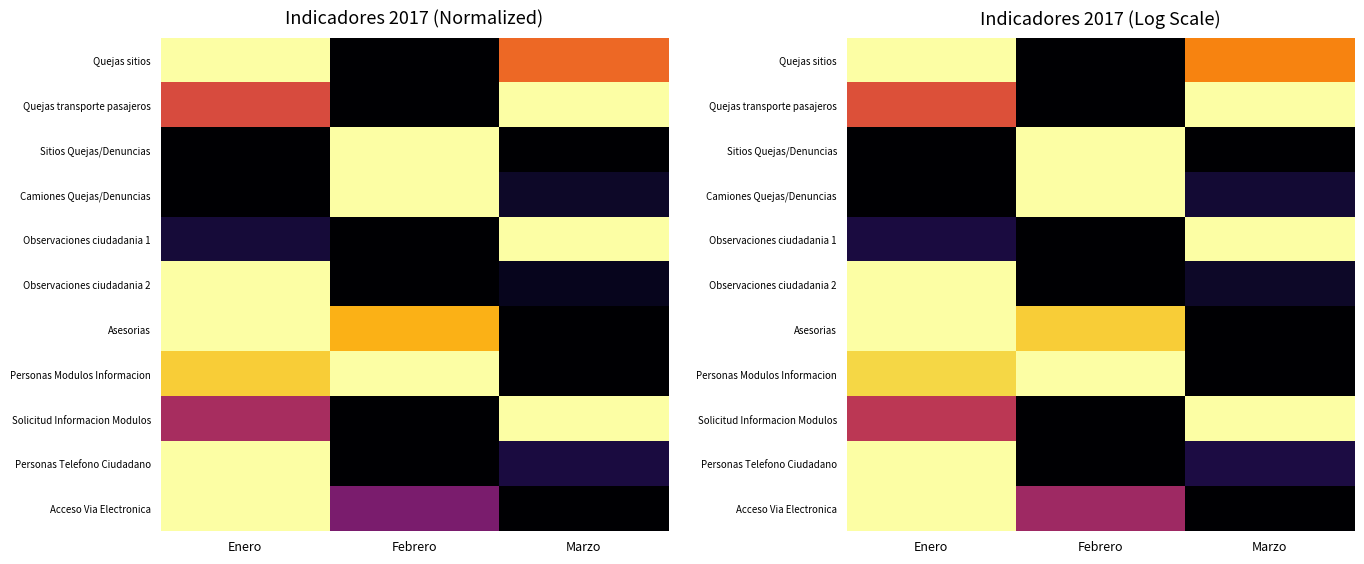

Rank the series by their maximum value, from highest to lowest.

Quejas sitios, Quejas transporte pasajeros, Sitios Quejas/Denuncias, Camiones Quejas/Denuncias, Observaciones ciudadania 1, Observaciones ciudadania 2, Asesorias, Personas Modulos Informacion, Solicitud Informacion Modulos, Personas Telefono Ciudadano, Acceso Via Electronica